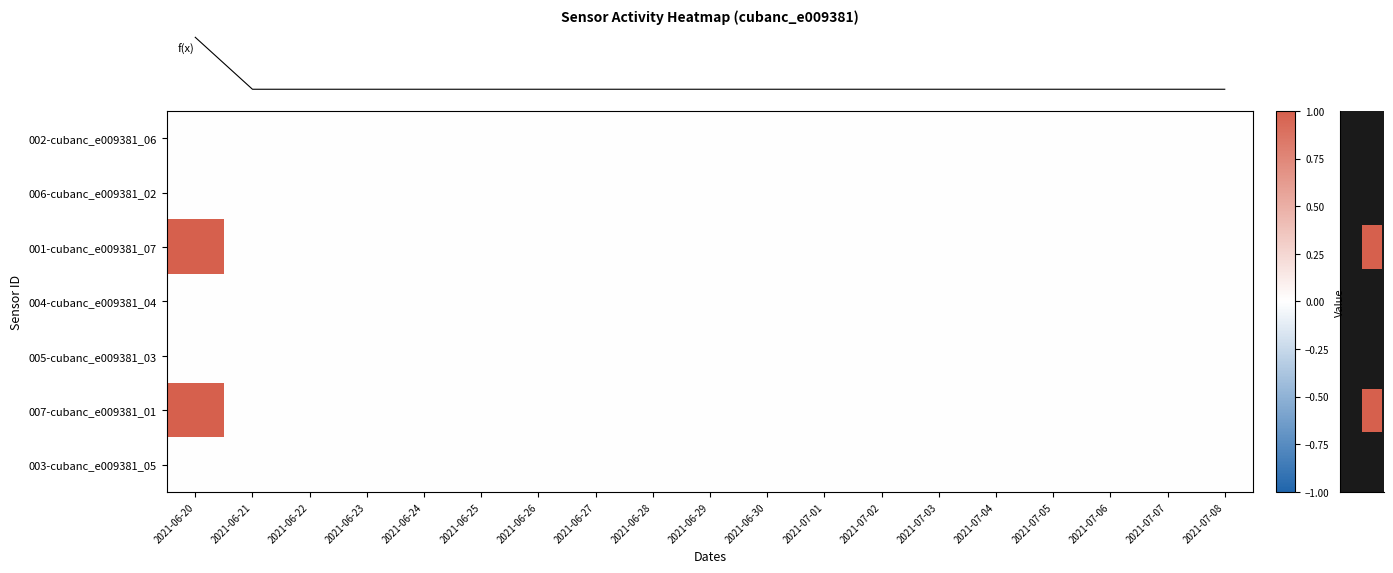

At how many categories does at least one series exceed 0?

1